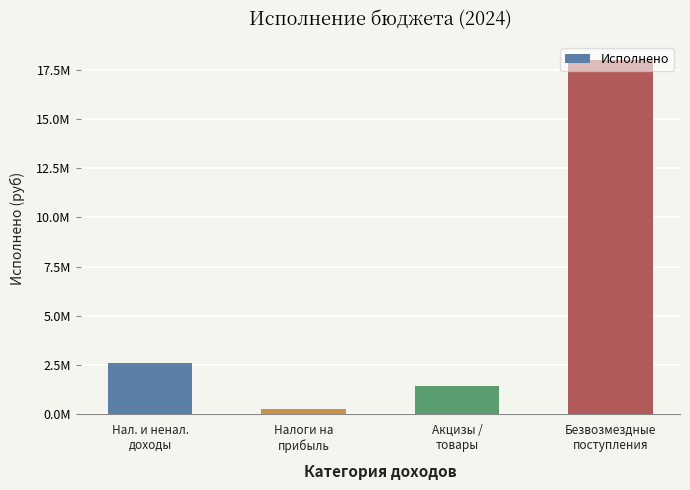

Does the chart contain any negative values?

No